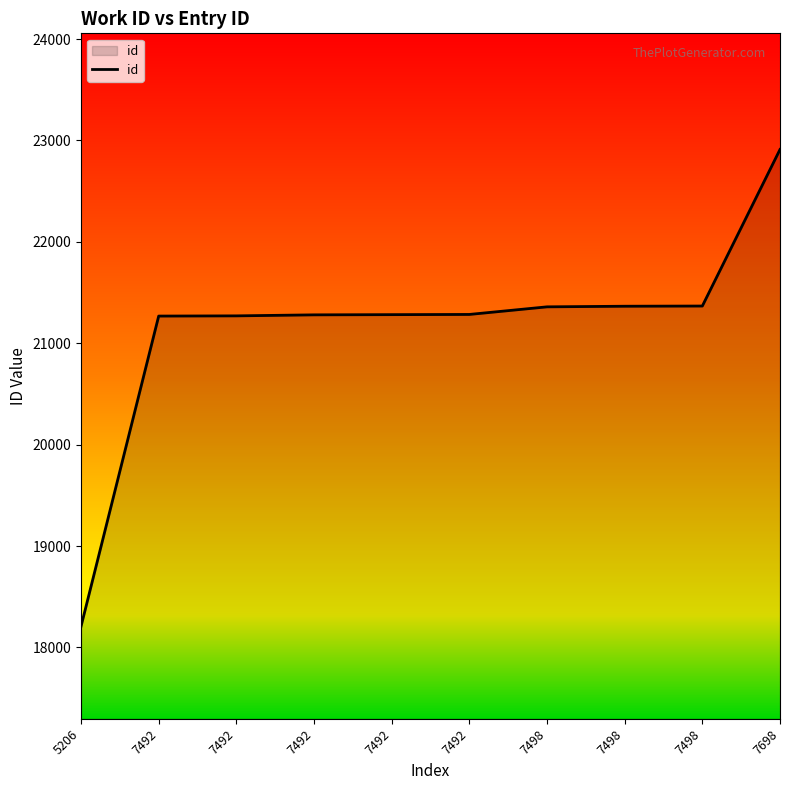

What is the average value?

21159